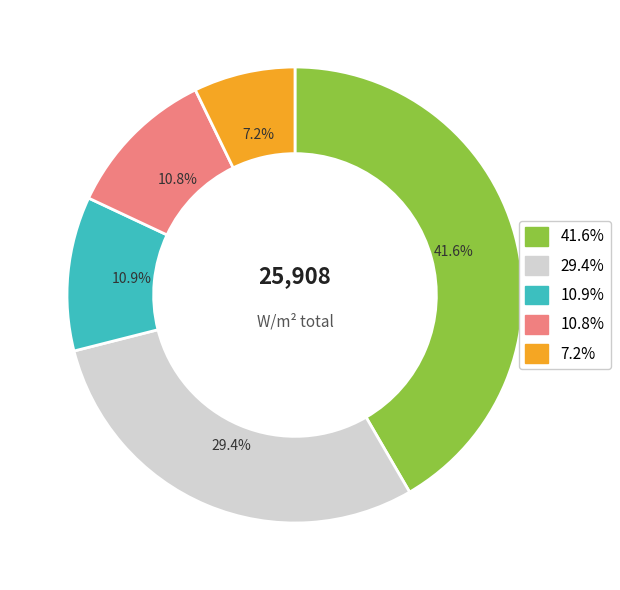

How many slices are in this pie chart?

5